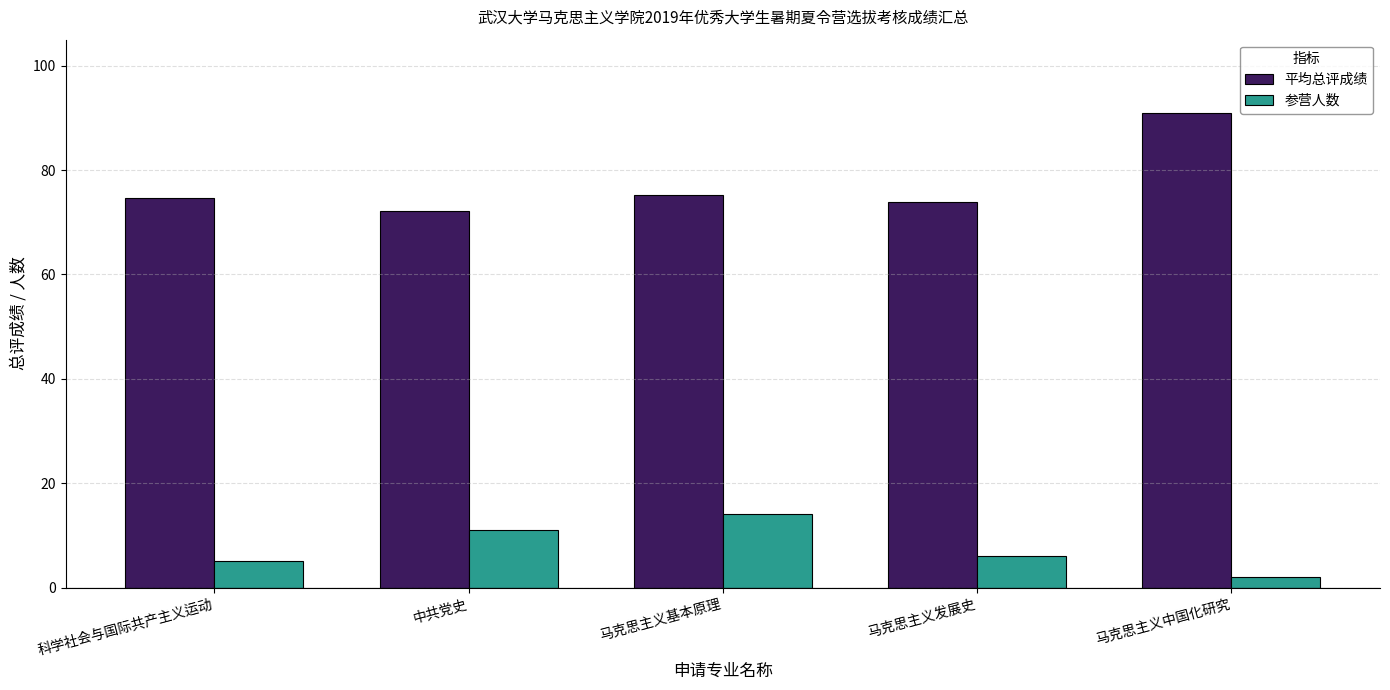

Does the chart contain any negative values?

No